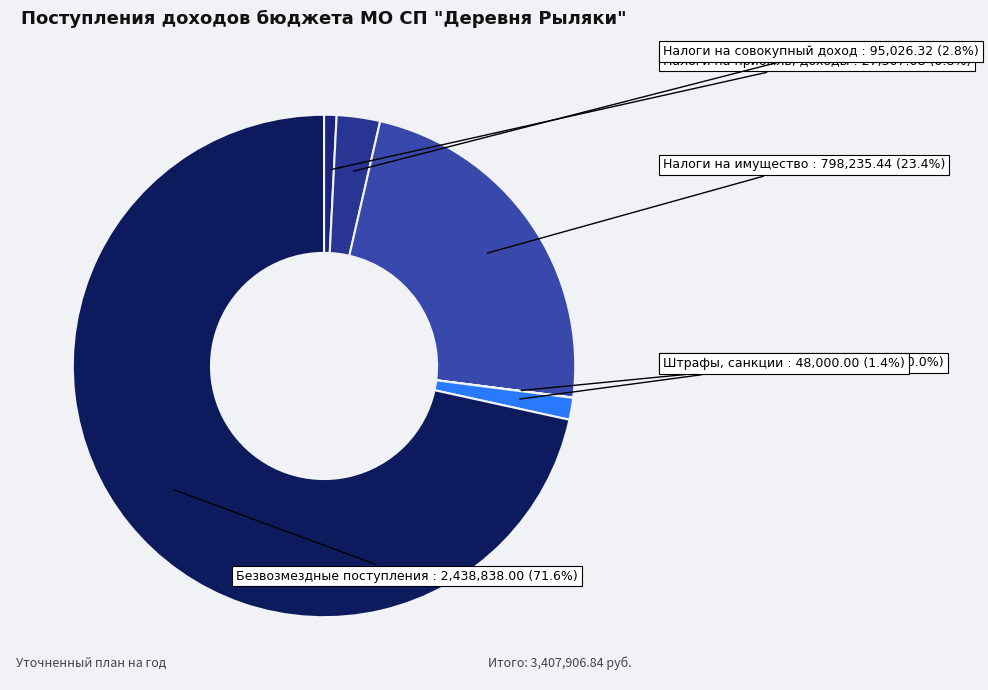

How much of the chart is everything except Налоги на прибыль, доходы?

99.2%